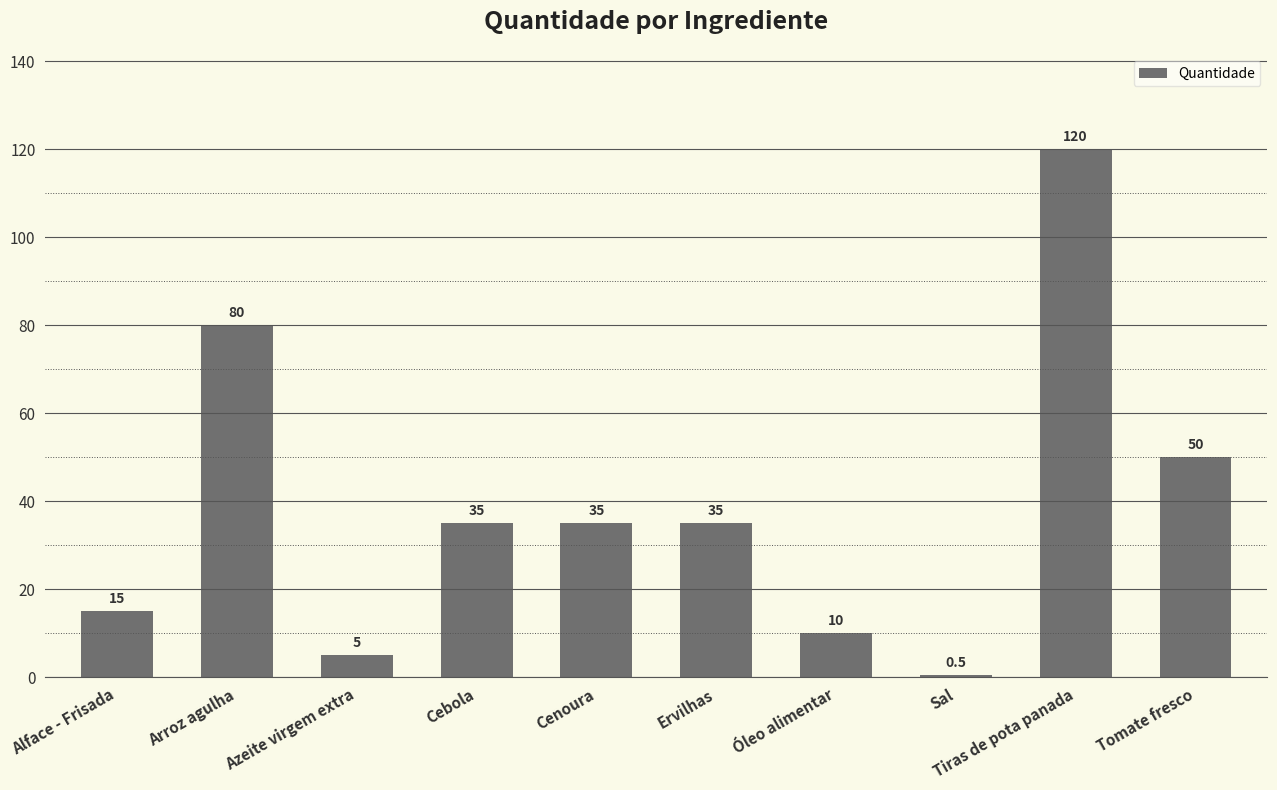

What value does the data have at Tomate fresco?

50.0